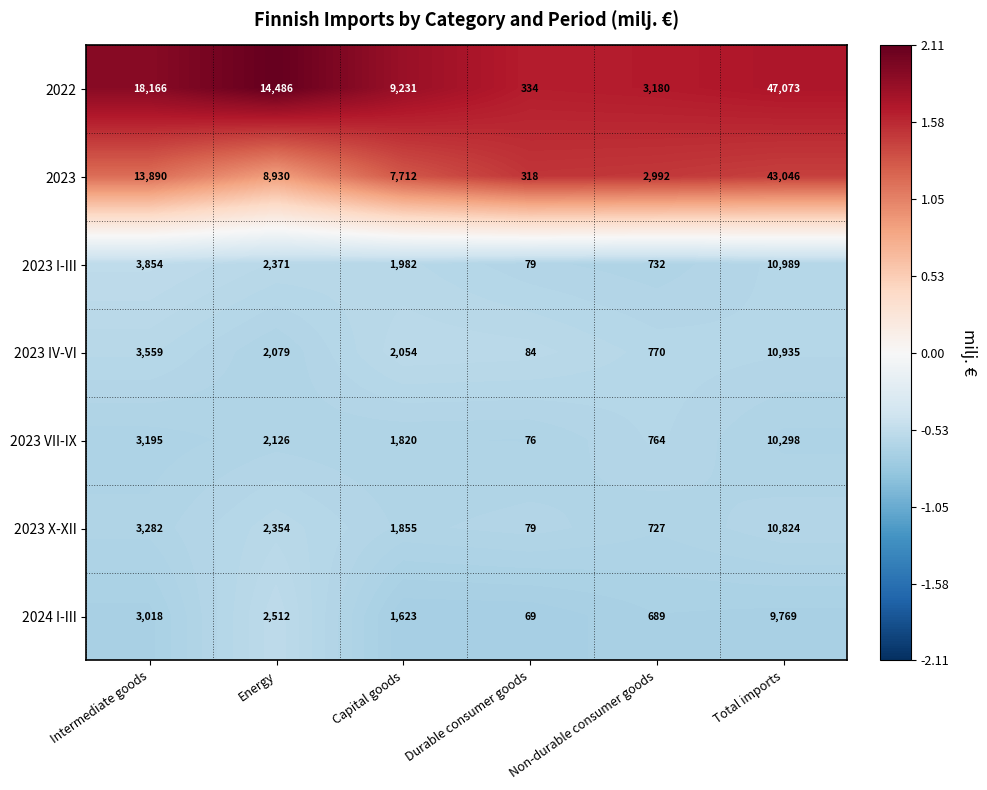

Which series changed the most between Capital goods and Total imports?

2022